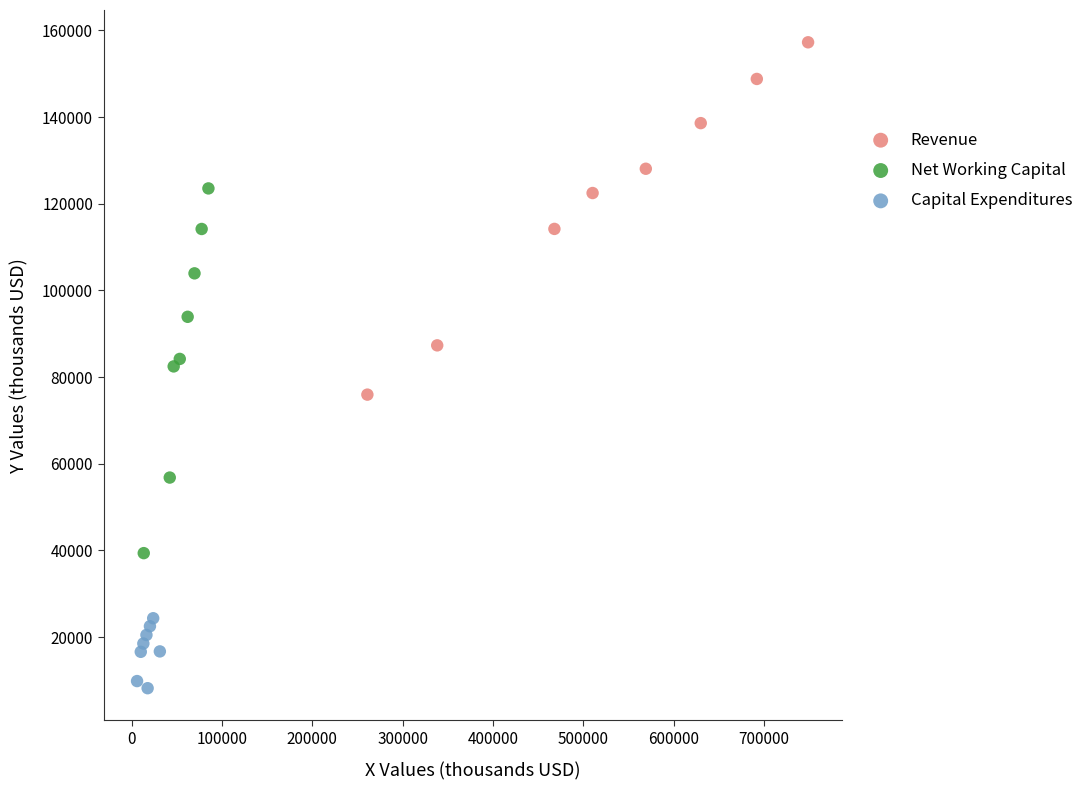

Which series reaches the minimum Y coordinate?

Capital Expenditures